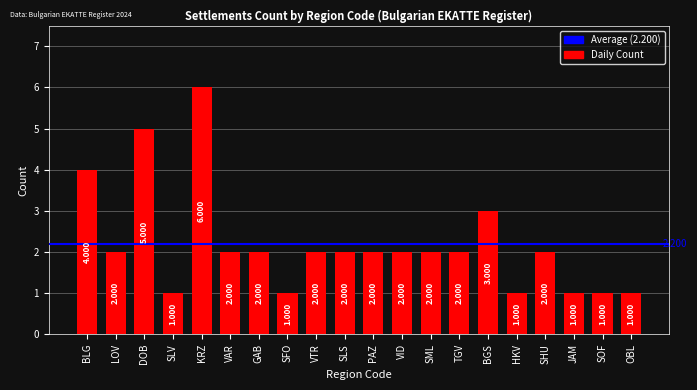

What is the label of the 19th bar from the left?

SOF